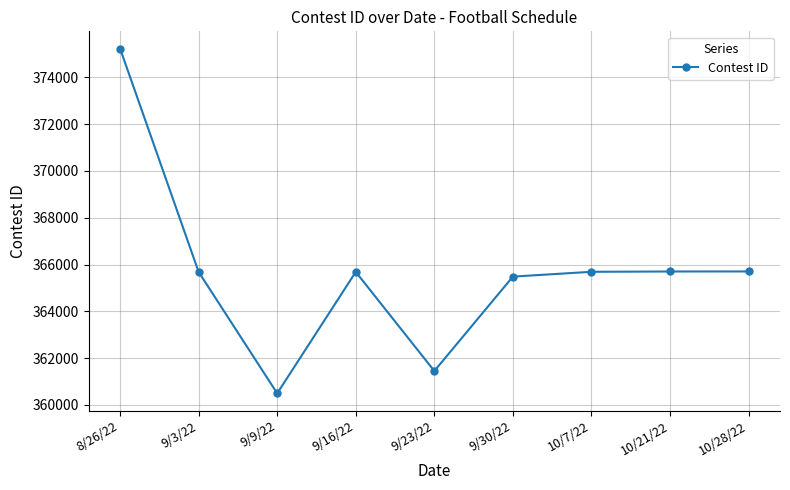

What is the label of the 5th point from the right?

9/23/22